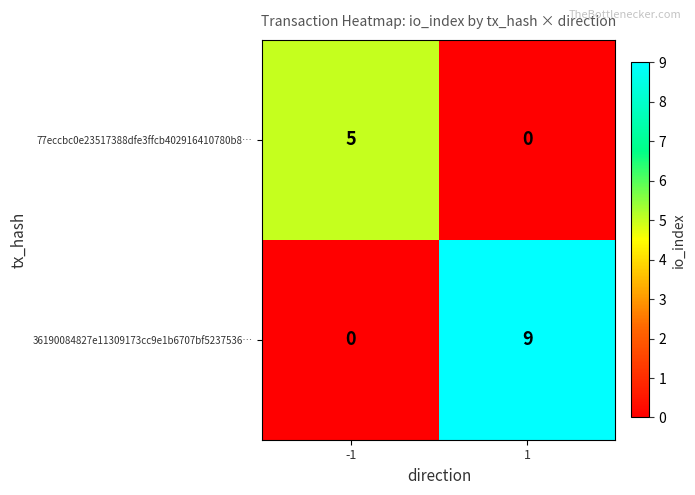

What is the greatest value displayed?

9